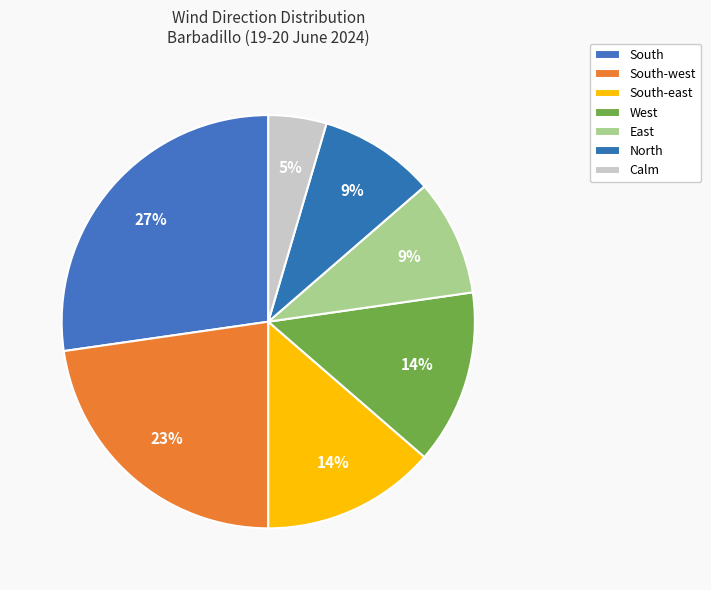

Which slice is the smallest?

Calm